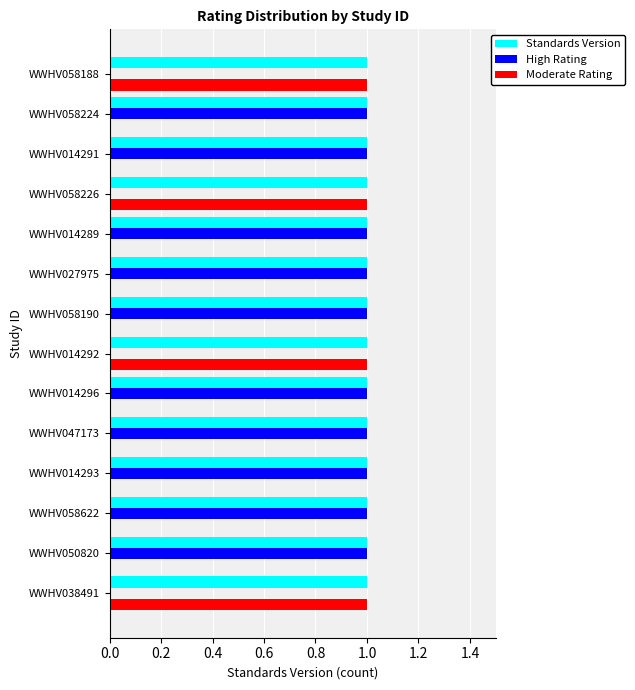

The value of Moderate Rating at WWHV014289 is 0. True or false?

True